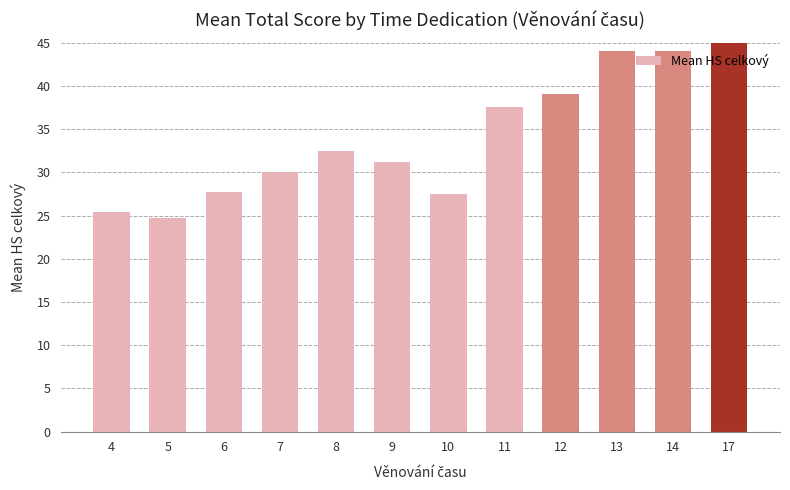

Reading left to right, extract all data points from this chart.

25.4	24.7	27.8	30.0	32.5	31.2	27.5	37.5	39.0	44.0	44.0	50.5